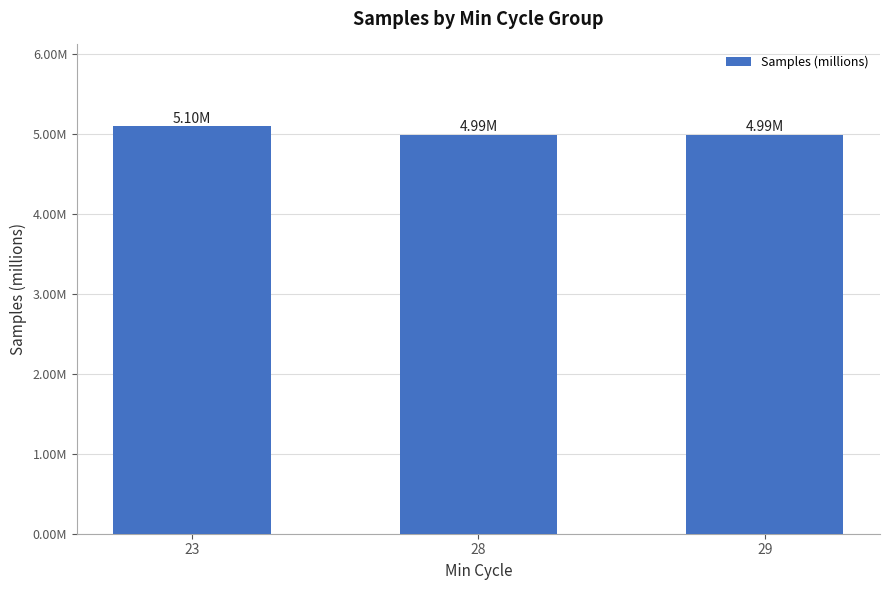

Which has a higher value, 28 or 23?

23